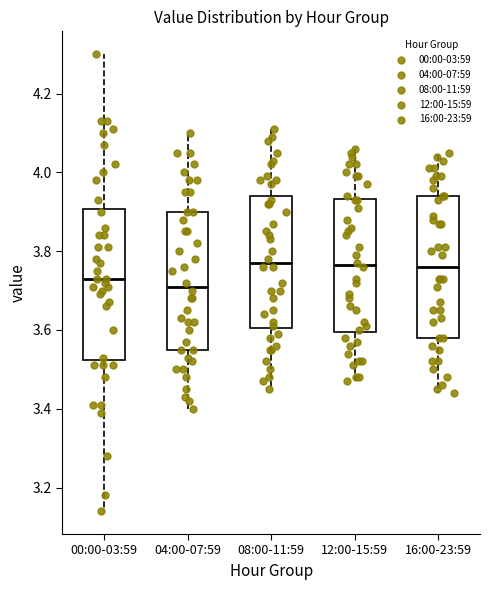

Comparing the boxes themselves (not the whiskers), which one is the tallest?

00:00-03:59